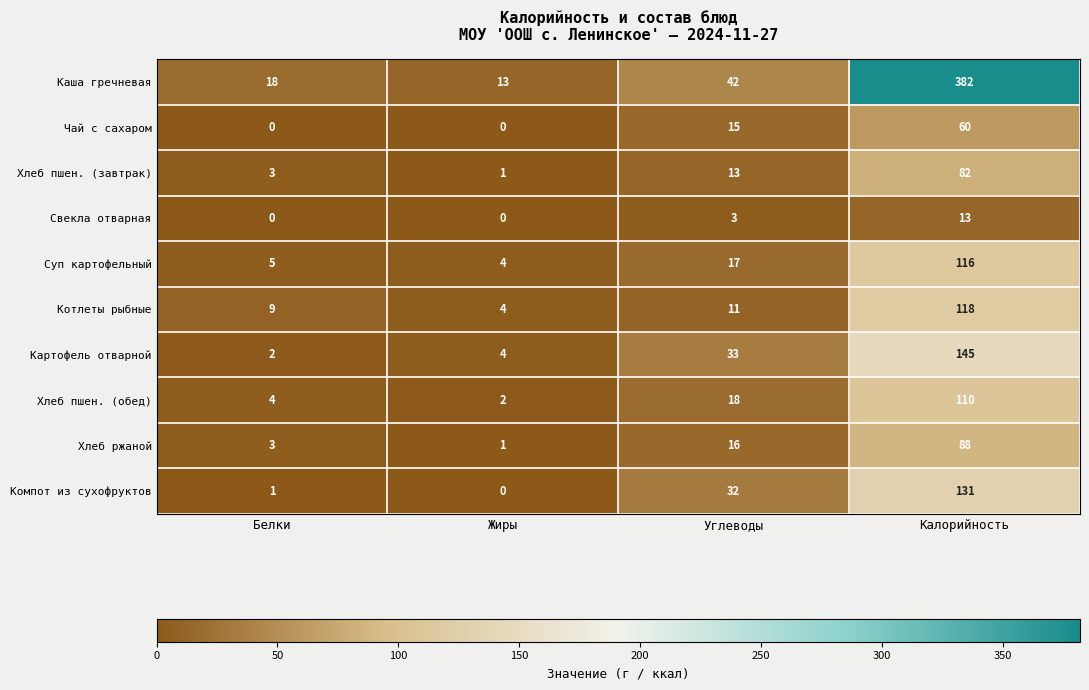

Which series has the largest total across all categories?

Каша гречневая